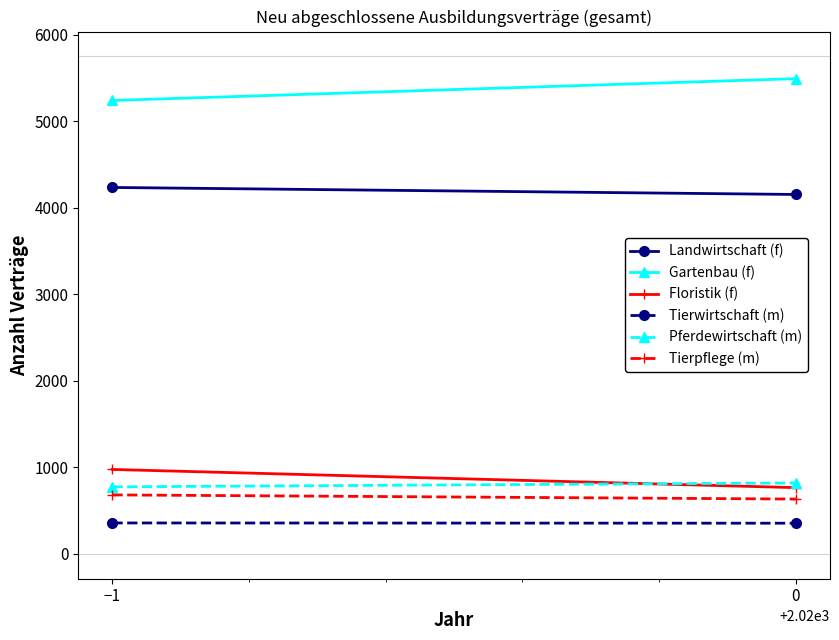

Which series has the largest total across all categories?

Gartenbau (f)